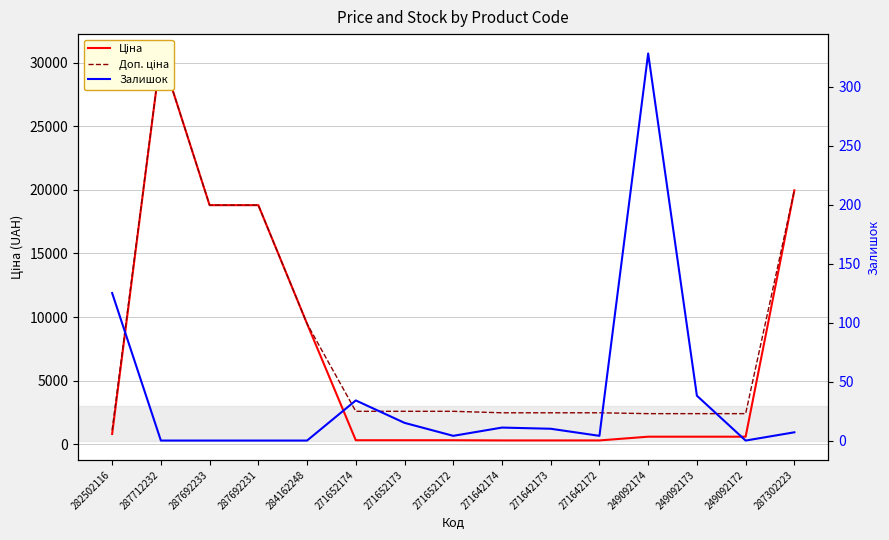

True or false: Ціна and Залишок cross at least once.

False